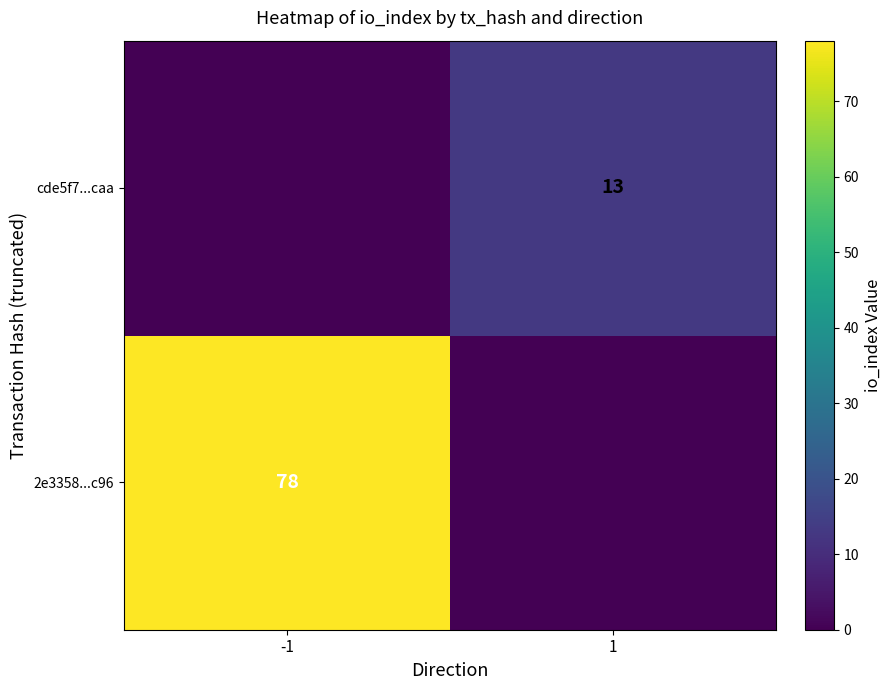

Is it true that cde5f7...caa equals 5 at 1?

False